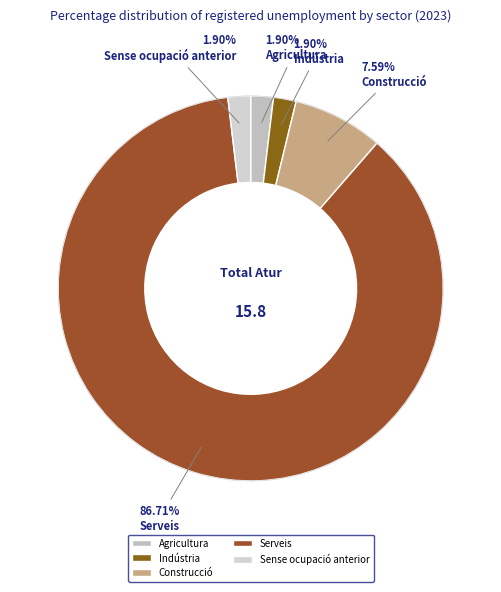

Is Sense ocupació anterior the majority of the pie?

No